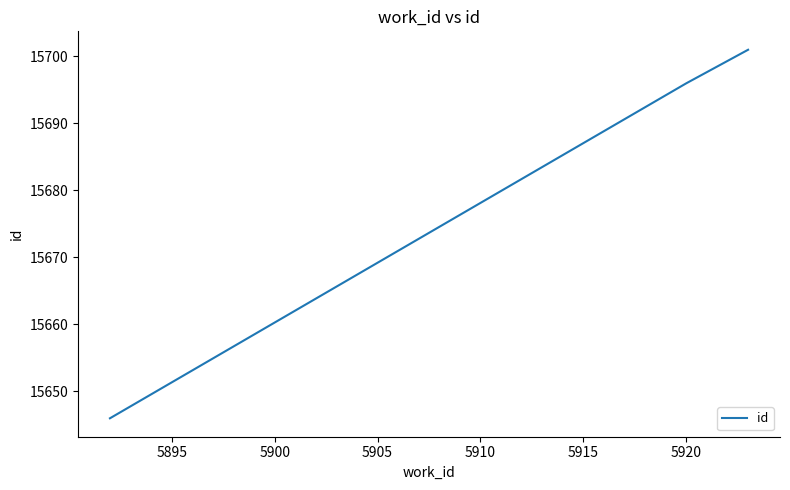

What is the difference between the maximum and minimum values?

55